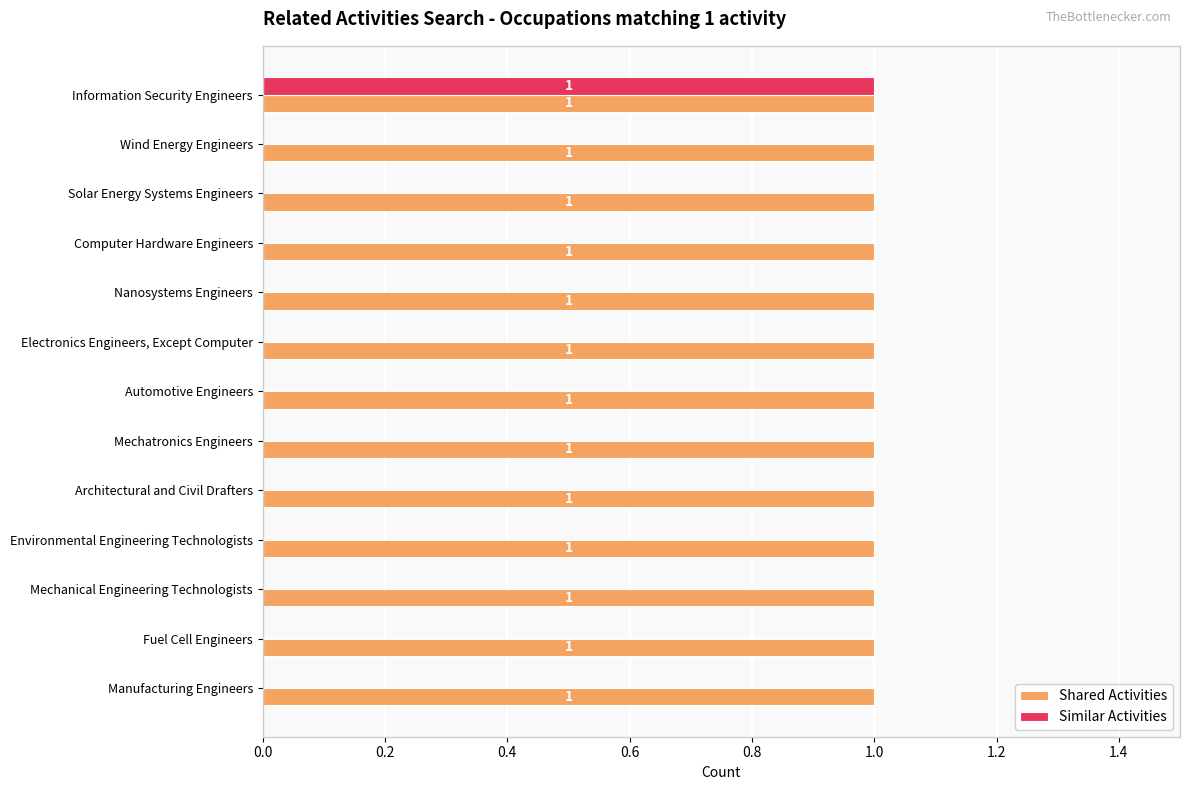

True or false: Similar Activities has a value of 0 at Wind Energy Engineers.

True